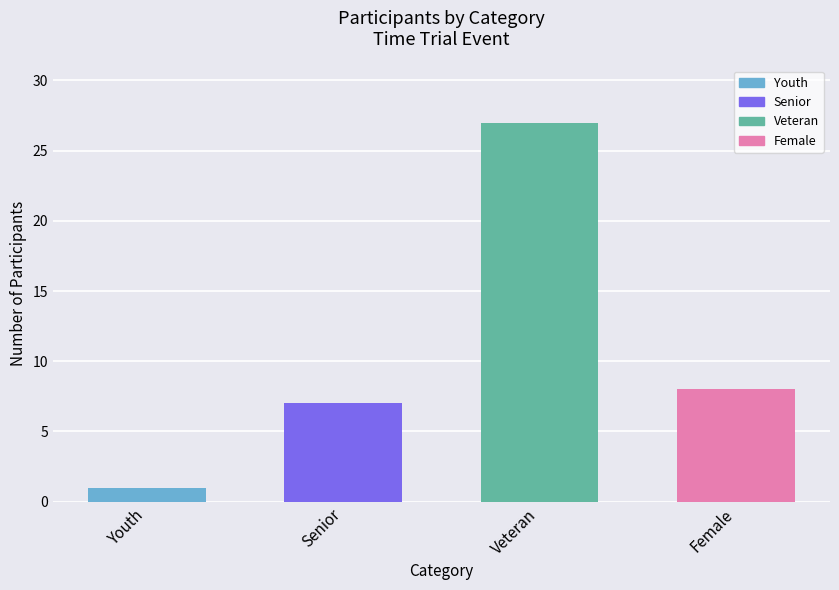

Where is the data nearest to the value 14?

Female